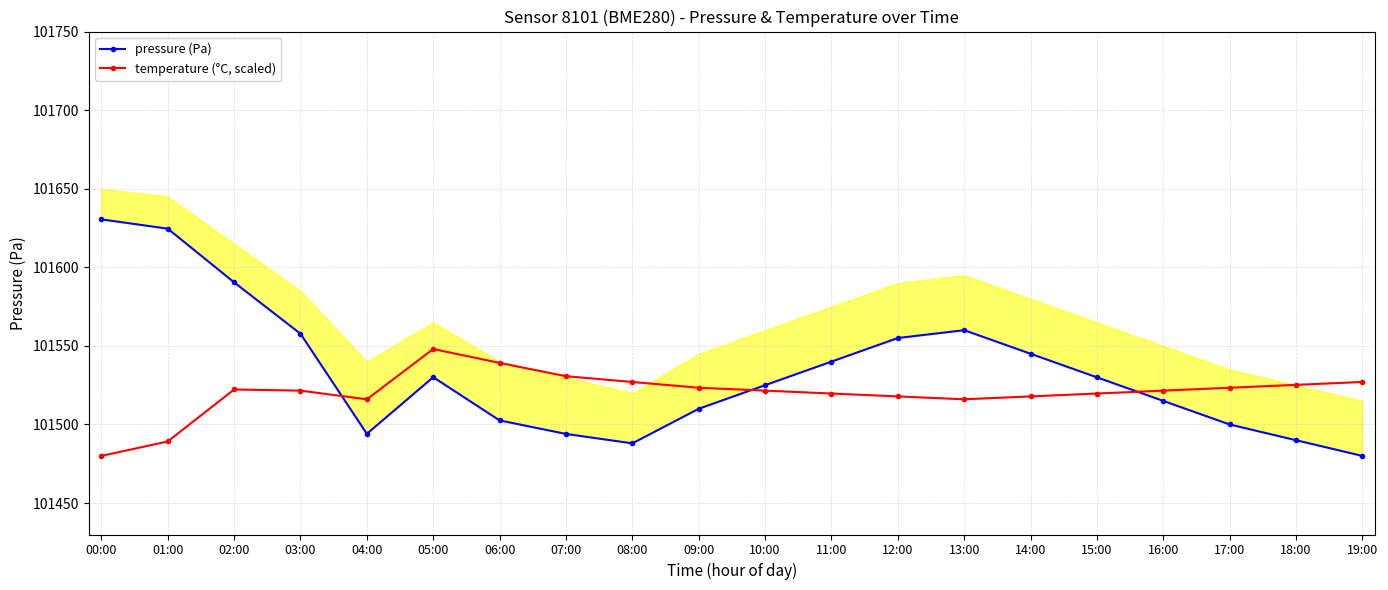

At which category does temperature (°C, scaled) reach its first local valley?

04:00